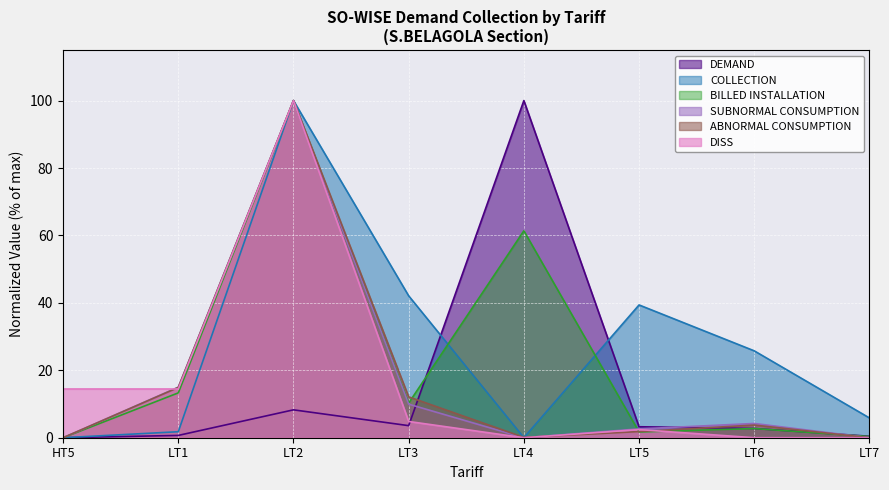

Reading right to left, list all the values displayed in this chart.

DEMAND: LT7=0.4	LT6=2.7	LT5=3.3	LT4=100.0	LT3=3.6	LT2=8.3	LT1=0.7	HT5=0.0
COLLECTION: LT7=5.9	LT6=25.8	LT5=39.4	LT4=0.0	LT3=42.1	LT2=100.0	LT1=1.8	HT5=0.0
SUBNORMAL CONSUMPTION: LT7=0.0	LT6=4.2	LT5=2.6	LT4=0.0	LT3=10.0	LT2=100.0	LT1=15.0	HT5=0.0
BILLED INSTALLATION: LT7=0.3	LT6=2.7	LT5=1.7	LT4=61.4	LT3=10.3	LT2=100.0	LT1=13.3	HT5=0.0
ABNORMAL CONSUMPTION: LT7=0.0	LT6=3.8	LT5=1.8	LT4=0.1	LT3=12.1	LT2=100.0	LT1=14.9	HT5=0.0
DISS: LT7=0.0	LT6=0.0	LT5=2.4	LT4=0.0	LT3=4.8	LT2=100.0	LT1=14.5	HT5=14.5